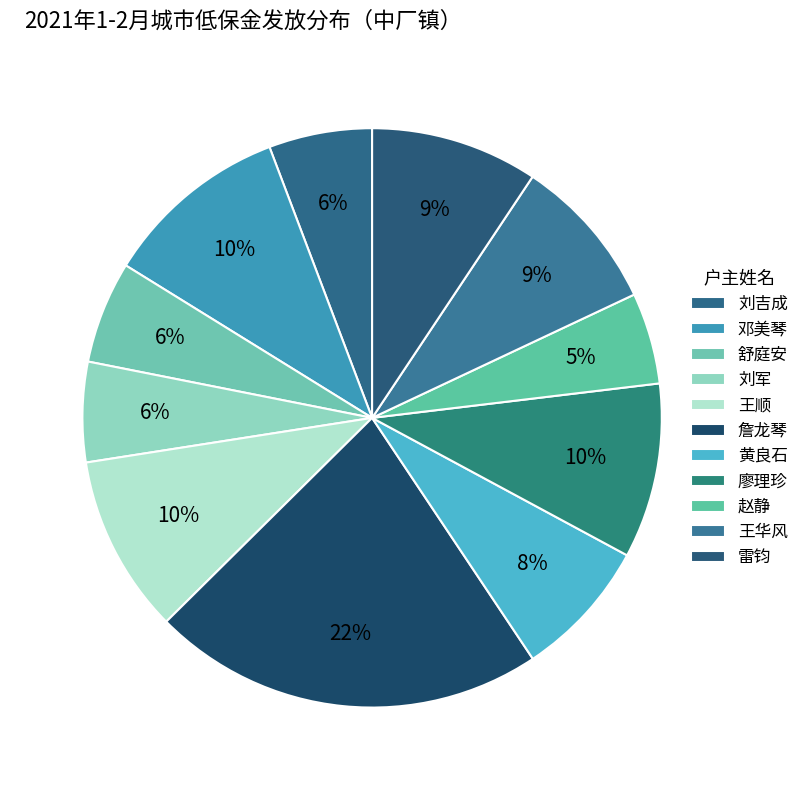

Count the number of slices in the pie.

11